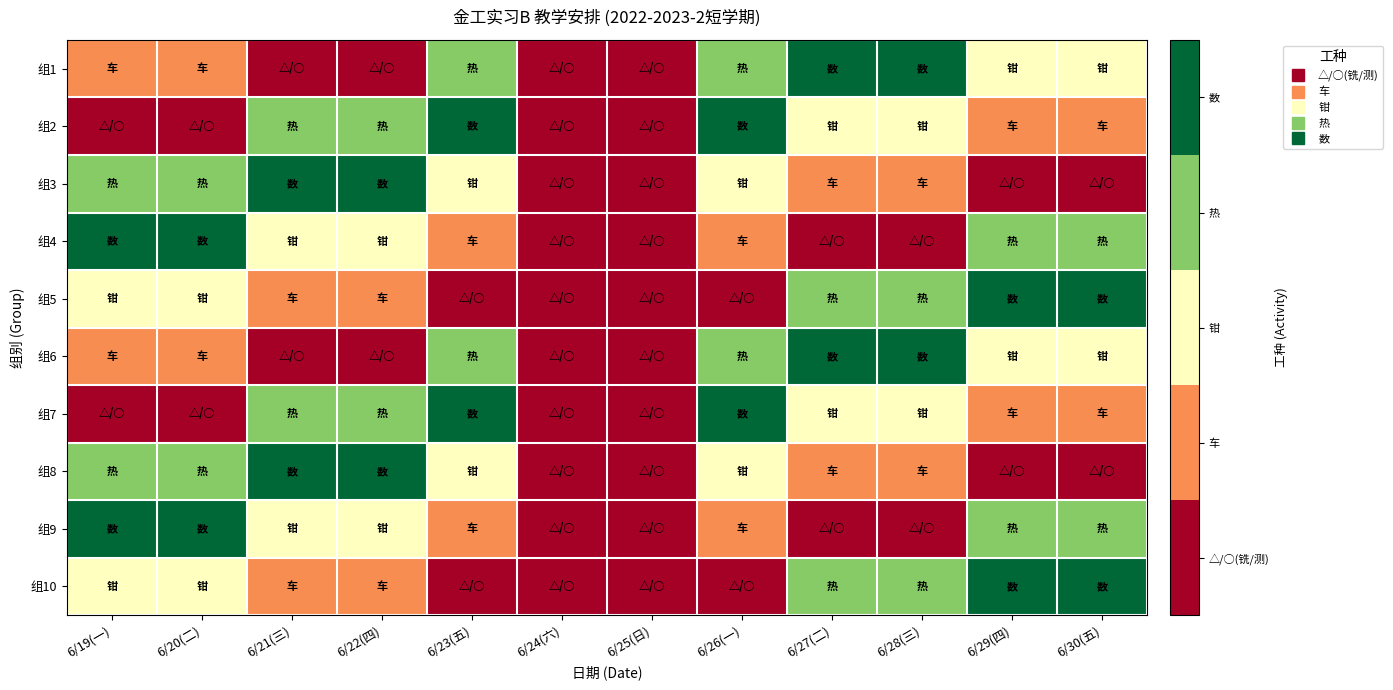

Rank the series at 6/22(四) from highest to lowest value.

组3, 组8, 组2, 组7, 组4, 组9, 组5, 组10, 组1, 组6